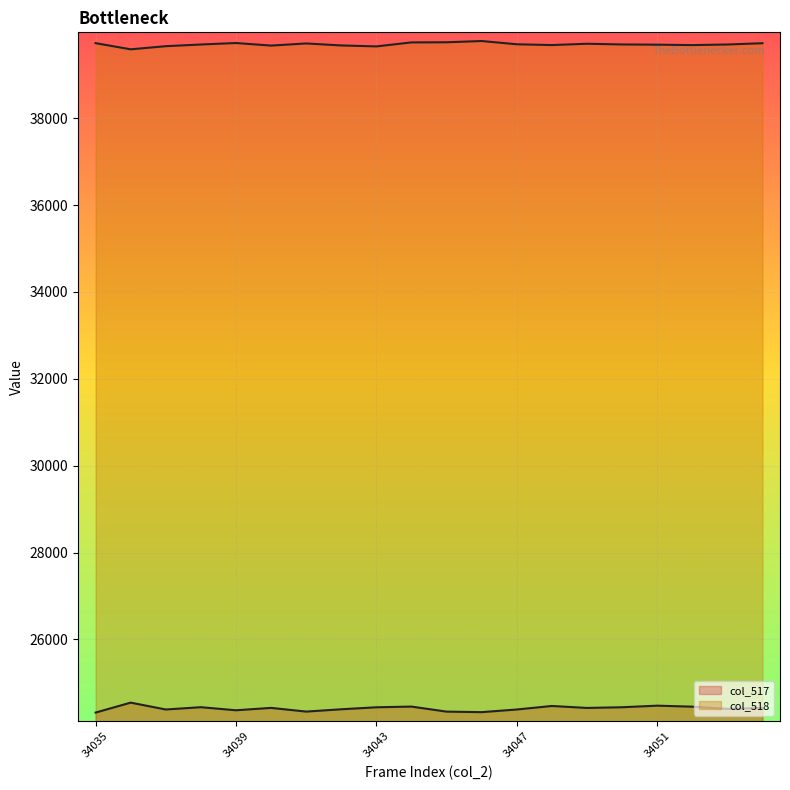

What is the lowest value of the col_518 series?

39589